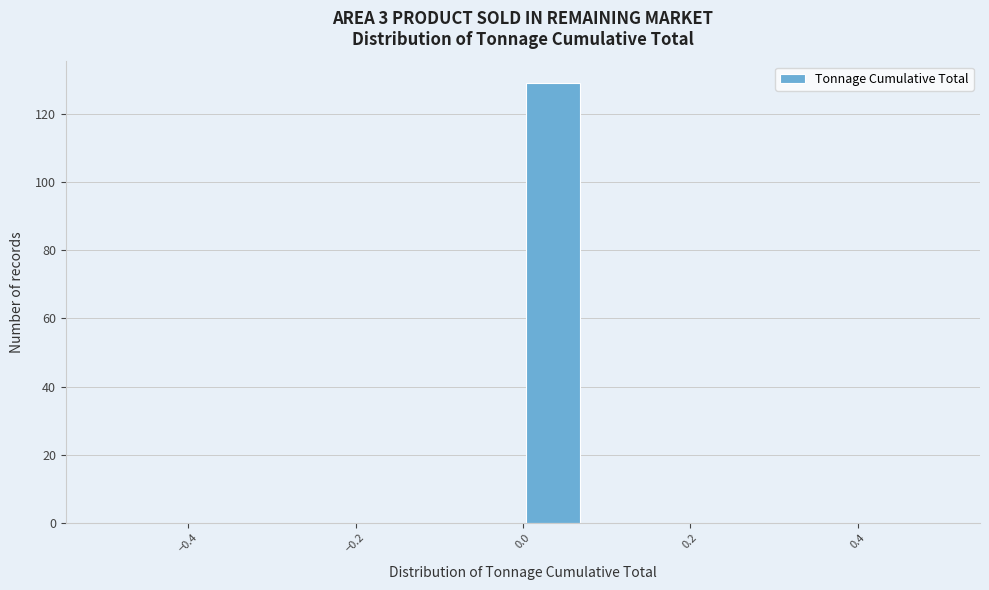

Read against the x-axis, roughly where is the centre of the tallest bar?

0.04